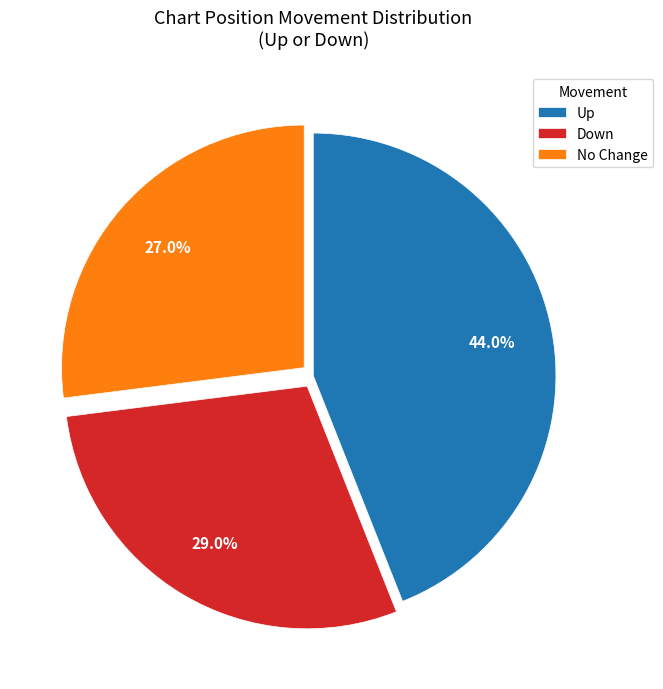

Is there any slice that represents more than half of the pie?

No